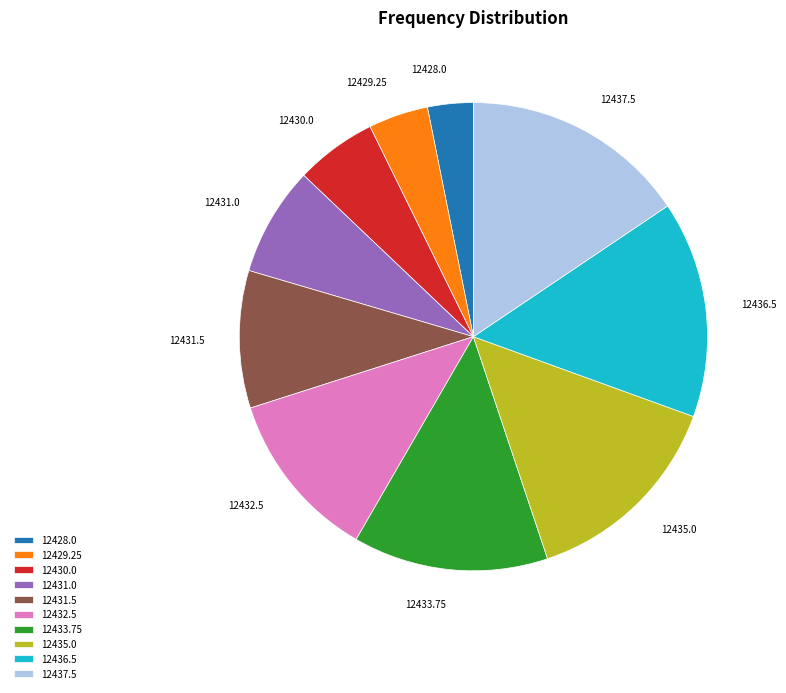

Do 12436.5 and 12430.0 together represent more than half of the pie?

No